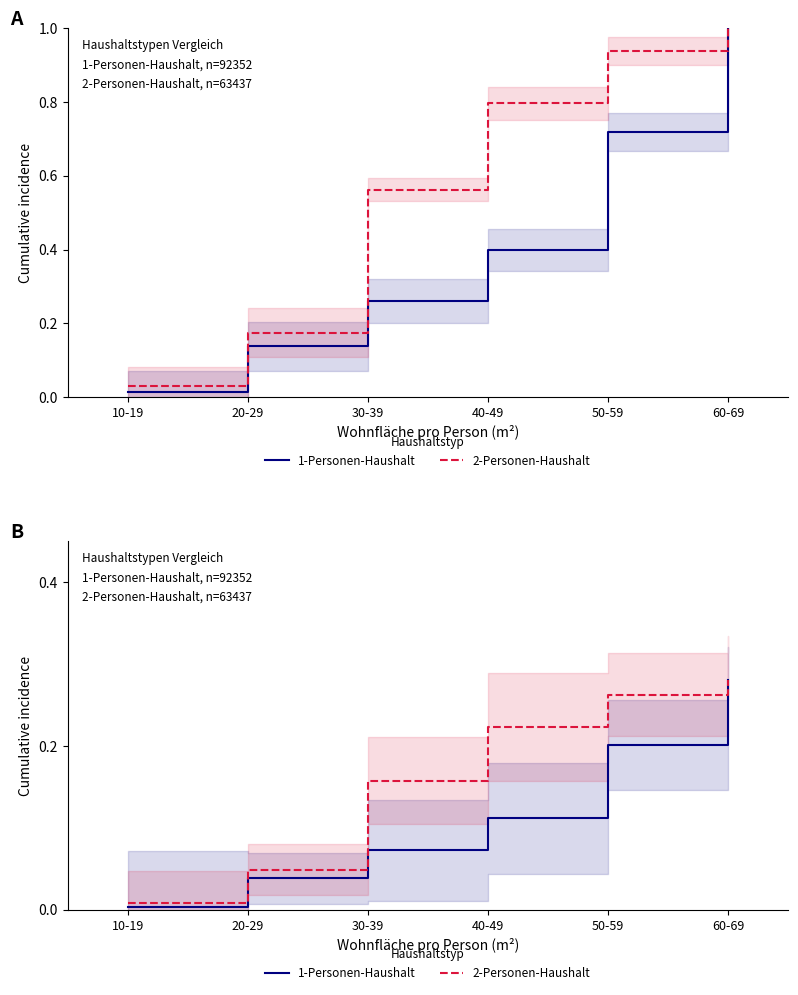

At which category is the sum across all series the highest?

60-69